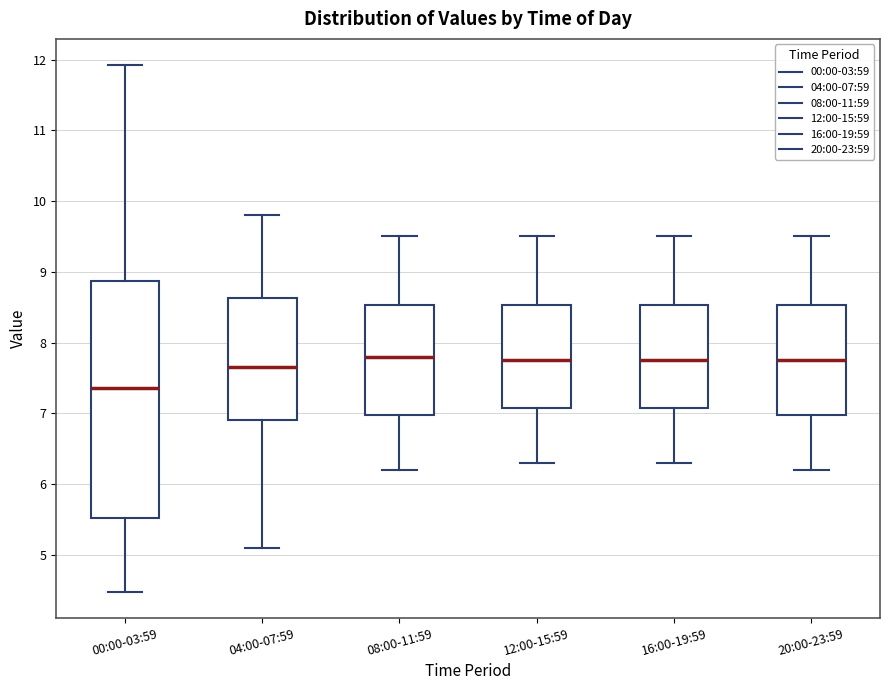

Reading left to right, read every box against the y-axis: the position of its median line, the range the box covers, and the ends of its whiskers. The values are not printed on the chart, so give them approximately, as read against the axis.

00:00-03:59: median 7.4, box 5.5 to 8.9, whiskers 4.5 to 11.9
04:00-07:59: median 7.7, box 6.9 to 8.6, whiskers 5.1 to 9.8
08:00-11:59: median 7.8, box 7.0 to 8.5, whiskers 6.2 to 9.5
12:00-15:59: median 7.8, box 7.1 to 8.5, whiskers 6.3 to 9.5
16:00-19:59: median 7.8, box 7.1 to 8.5, whiskers 6.3 to 9.5
20:00-23:59: median 7.8, box 7.0 to 8.5, whiskers 6.2 to 9.5